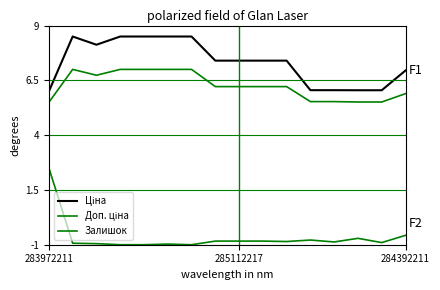

Which series has the largest range (max minus min)?

Залишок